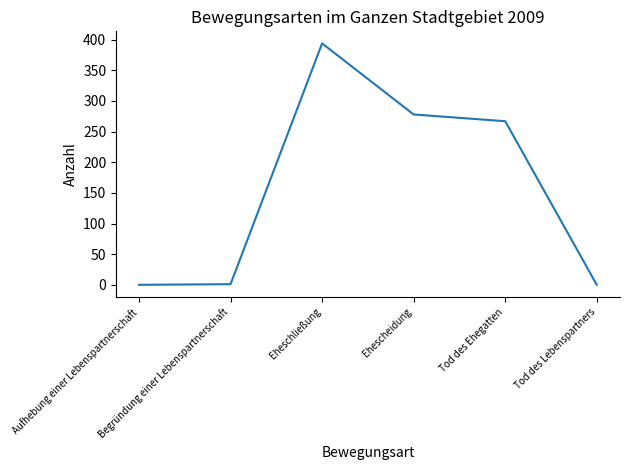

How many interior local peaks (higher than both neighbors) does the data have?

1